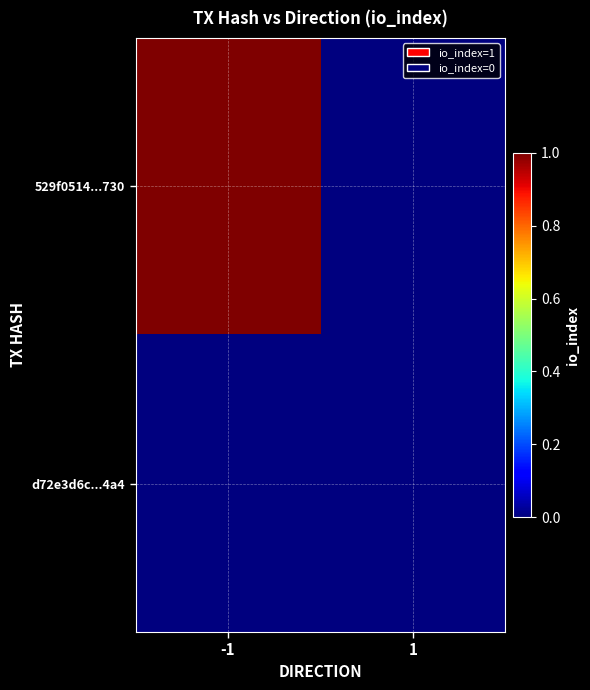

Rank the series by their average value, from lowest to highest.

d72e3d6c...4a4, 529f0514...730